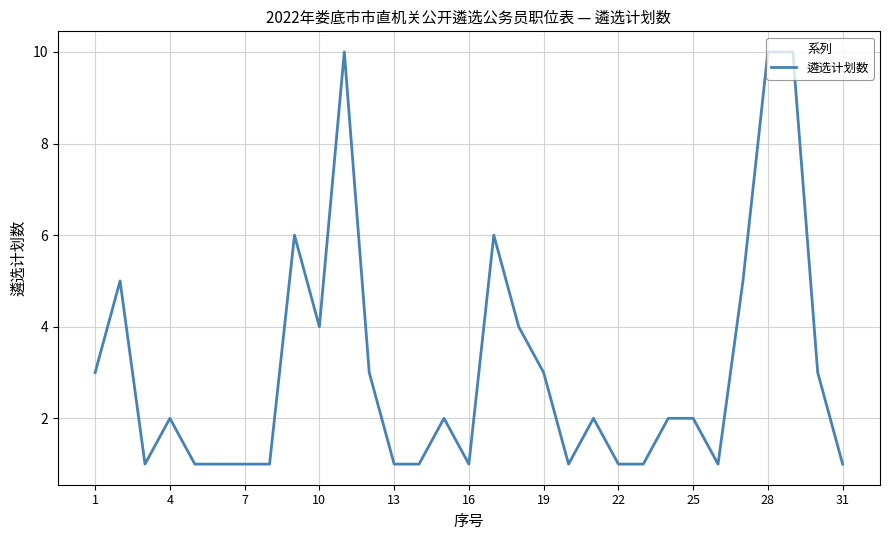

What is the greatest value displayed?

10